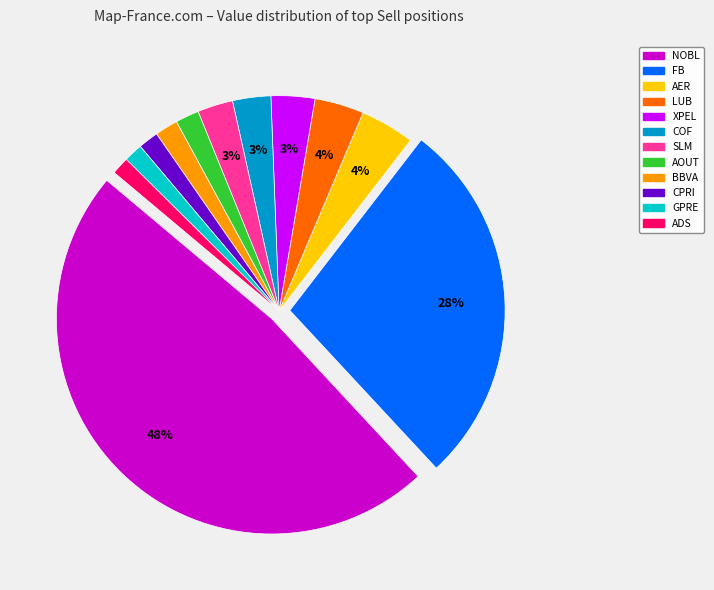

To the nearest percent, what portion does LUB represent?

4%